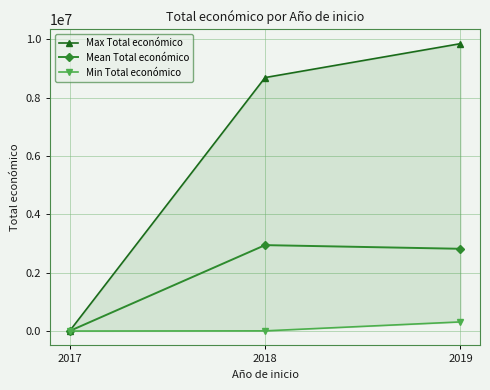

What is the value of the Min Total económico point at the 1st from the left?

3000.0